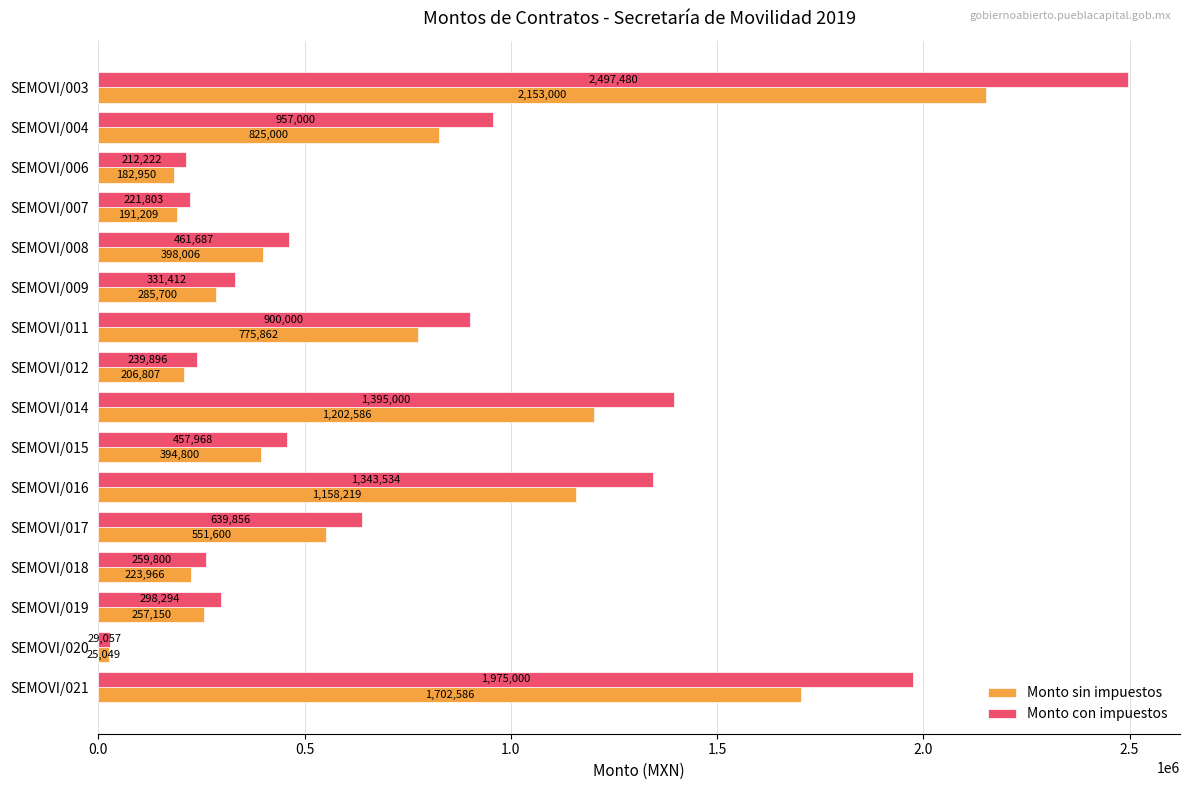

List the series in order of their overall mean, lowest first.

Monto sin impuestos, Monto con impuestos